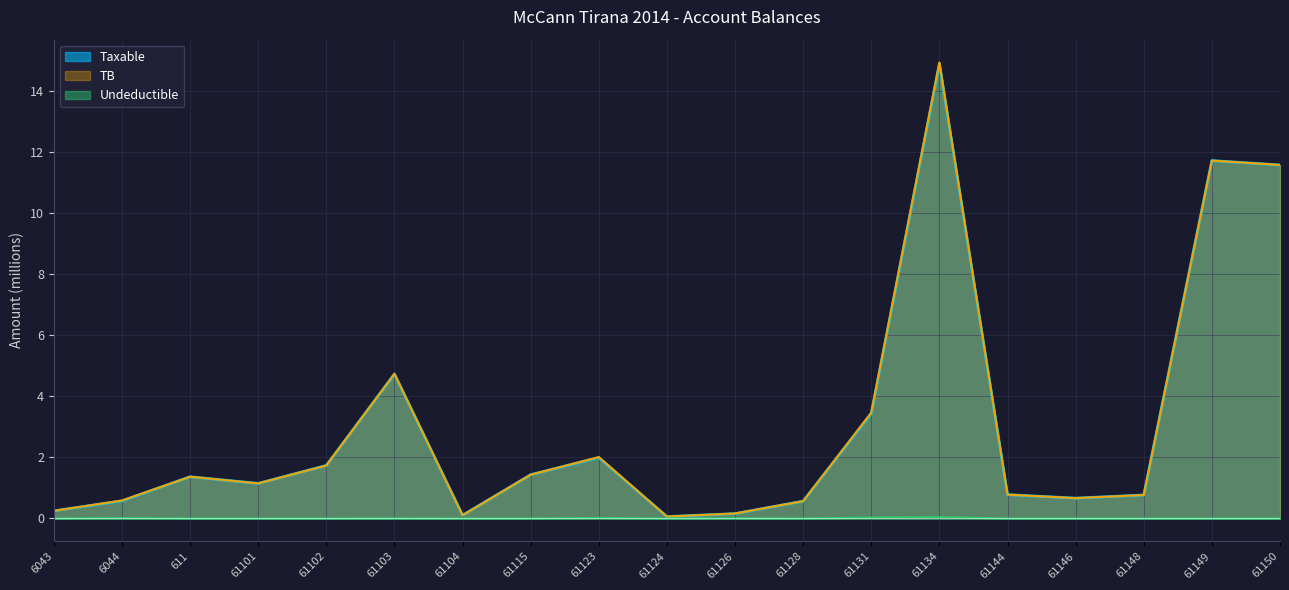

What is the sum of all Taxable values?

58.0